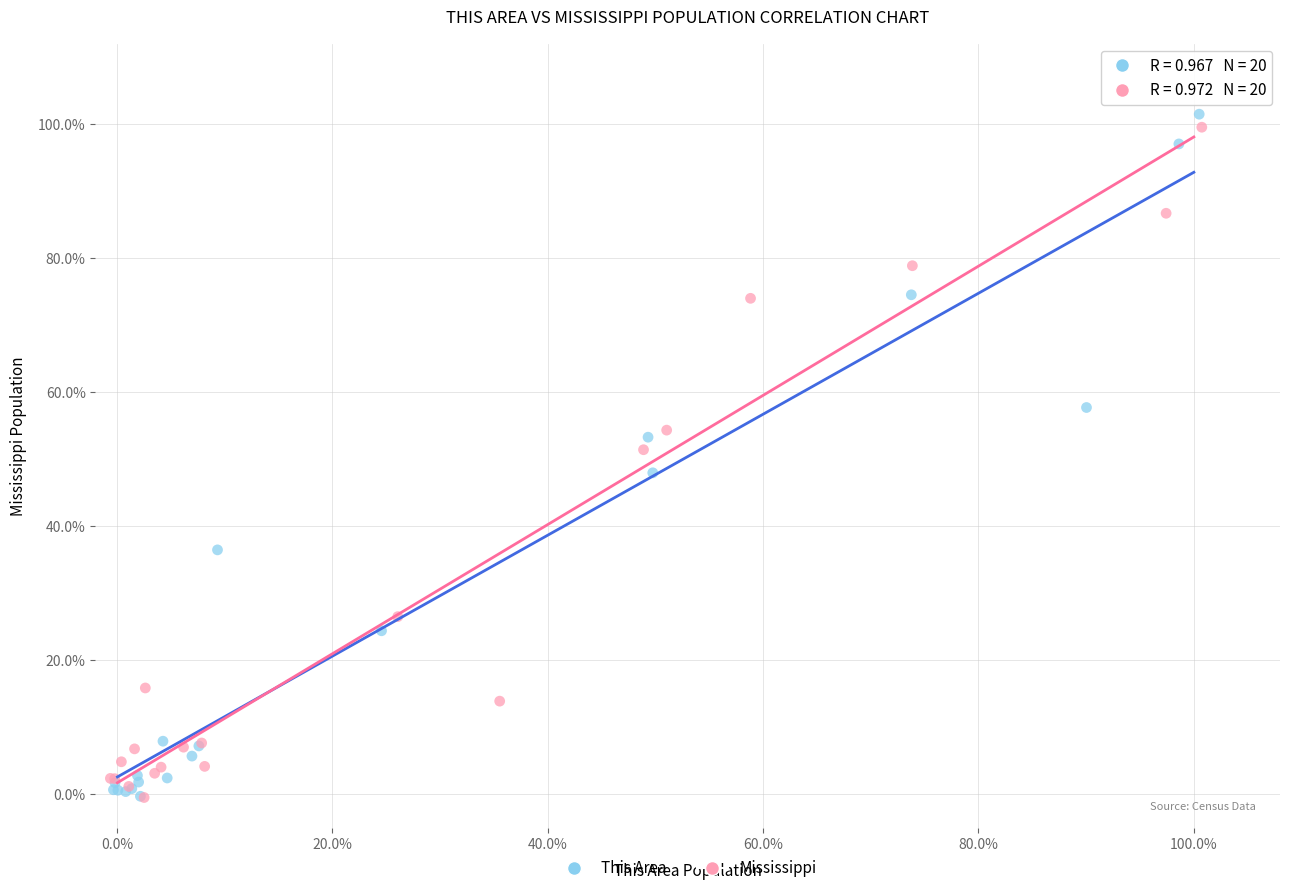

What are all the series names shown in the legend?

This Area, Mississippi